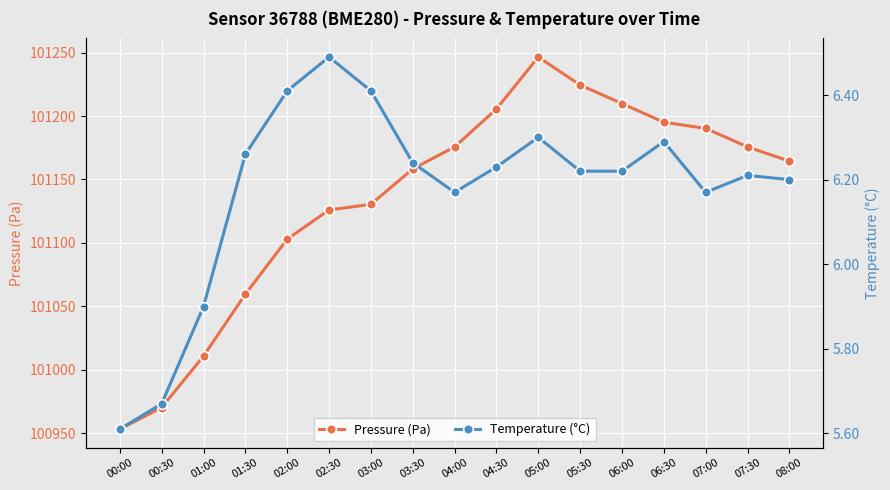

How many data points does each series have?

17